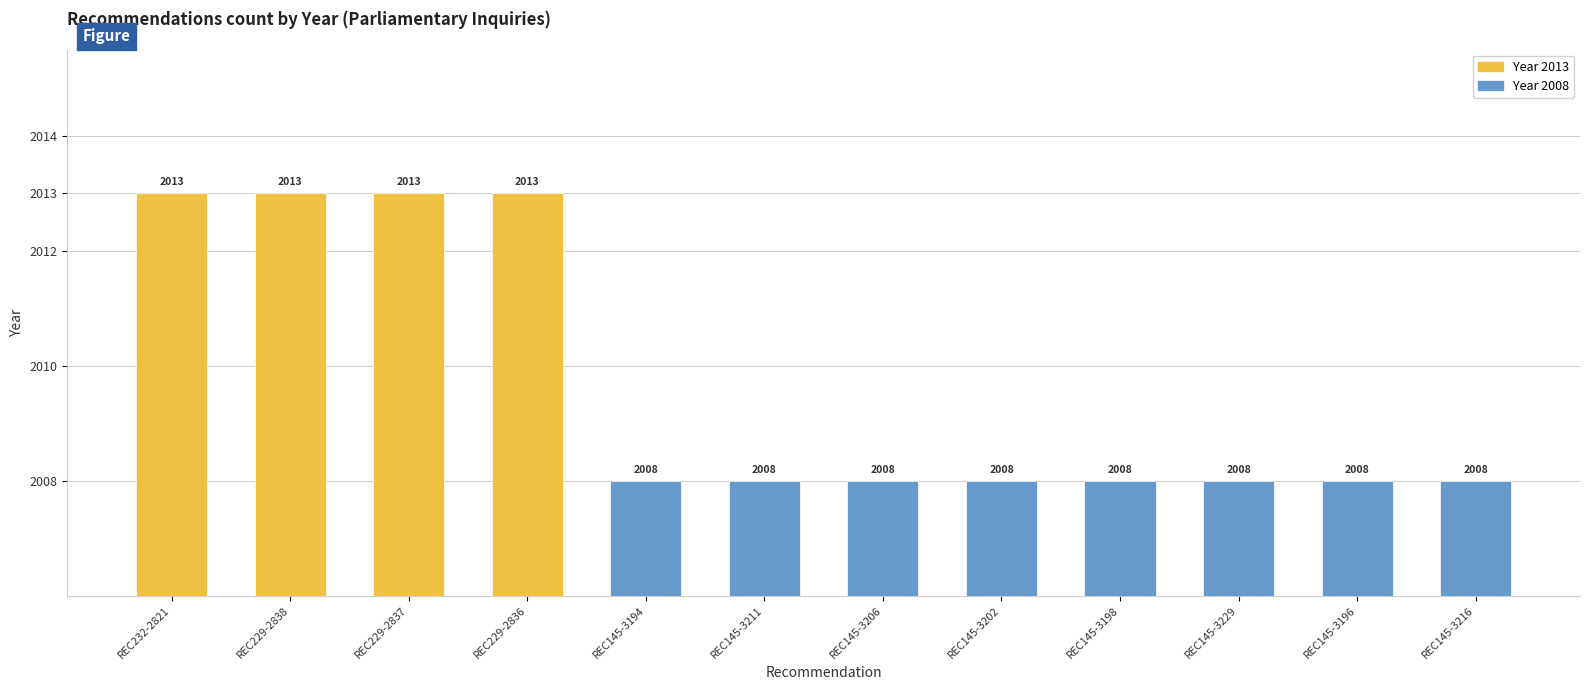

Between REC145-3202 and REC145-3216, which is larger?

REC145-3202